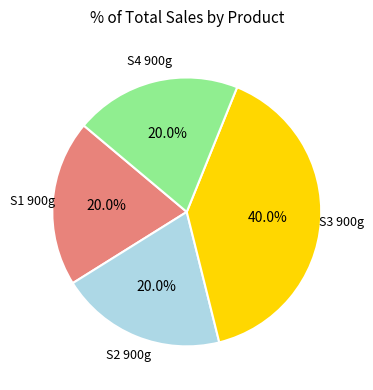

Does any single category account for the majority?

No